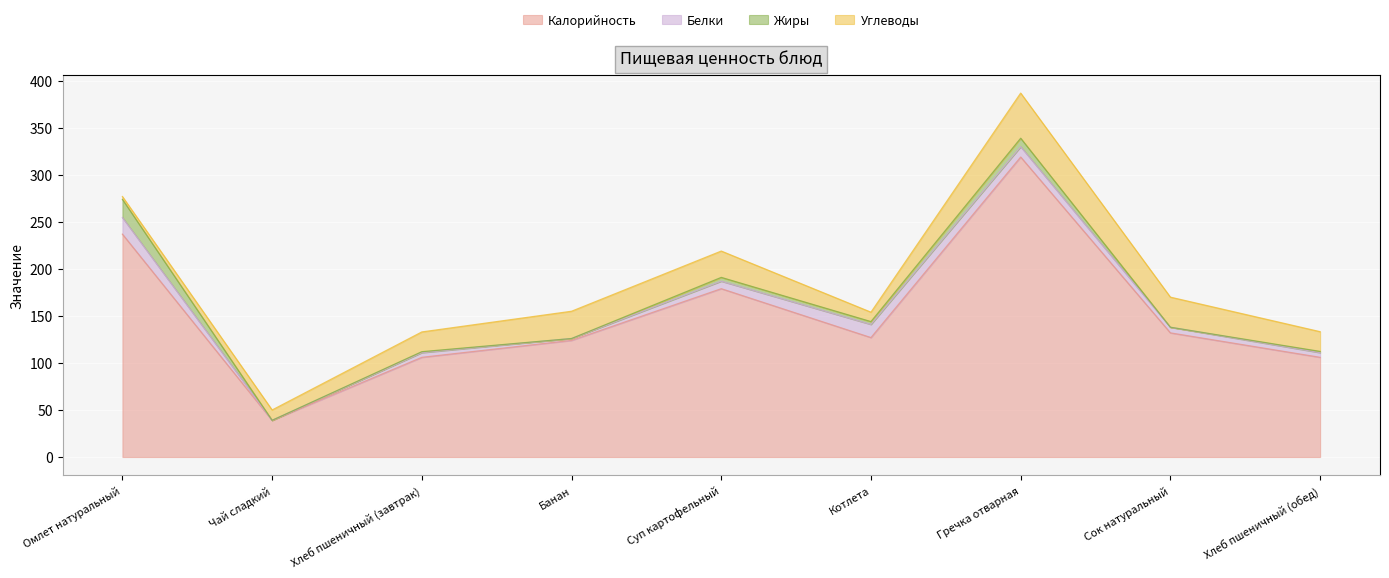

What are all the series names shown in the legend?

Калорийность, Белки, Жиры, Углеводы